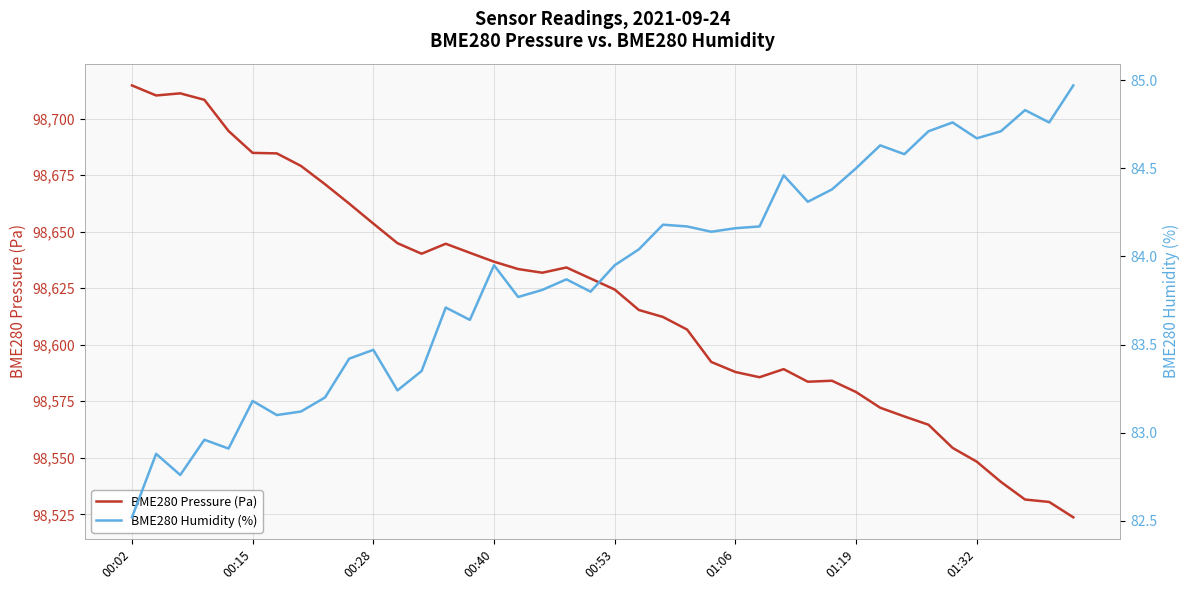

Is the value of BME280 Humidity (%) at 26 greater than the value of BME280 Pressure (Pa) at 39?

No